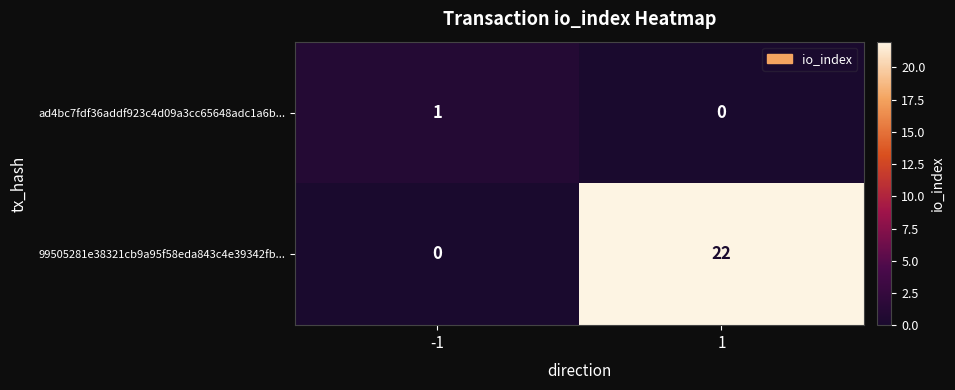

At how many categories does at least one series exceed 12?

1